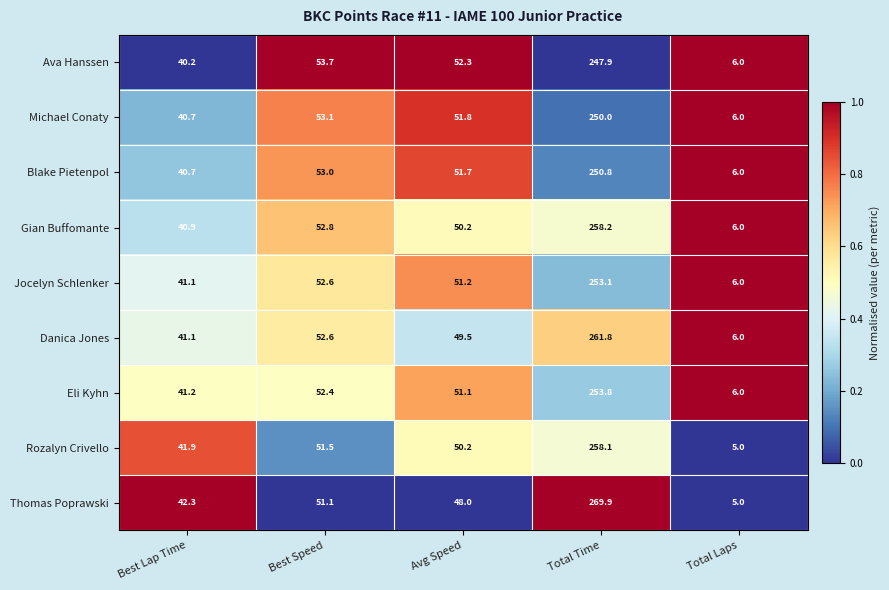

The Ava Hanssen series shows 247.9 at Total Time. True or false?

True